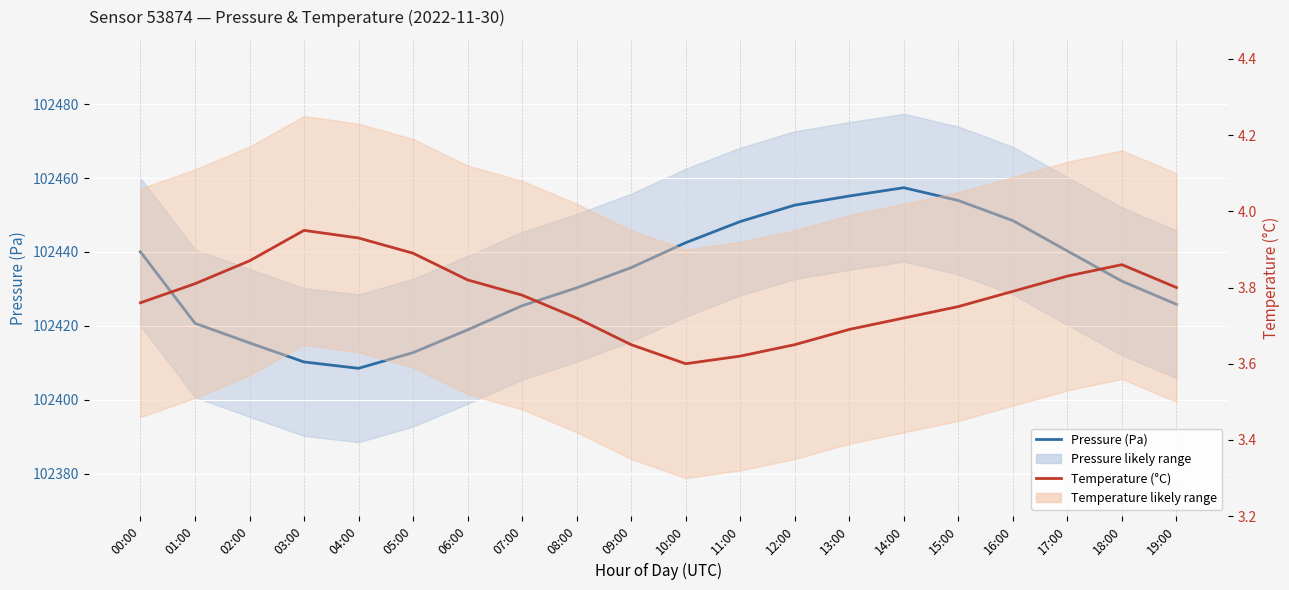

What is the greatest value displayed?

102457.4